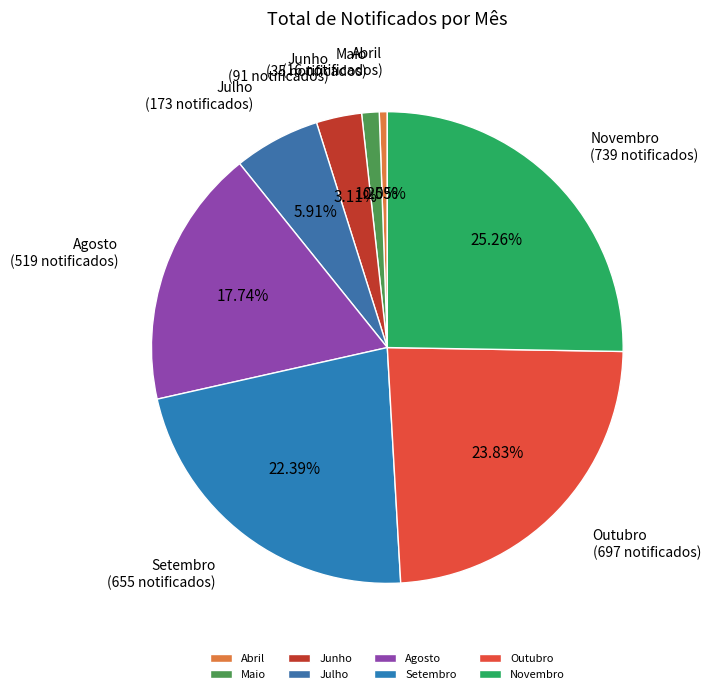

To the nearest percent, what percentage of the pie is Outubro?

24%